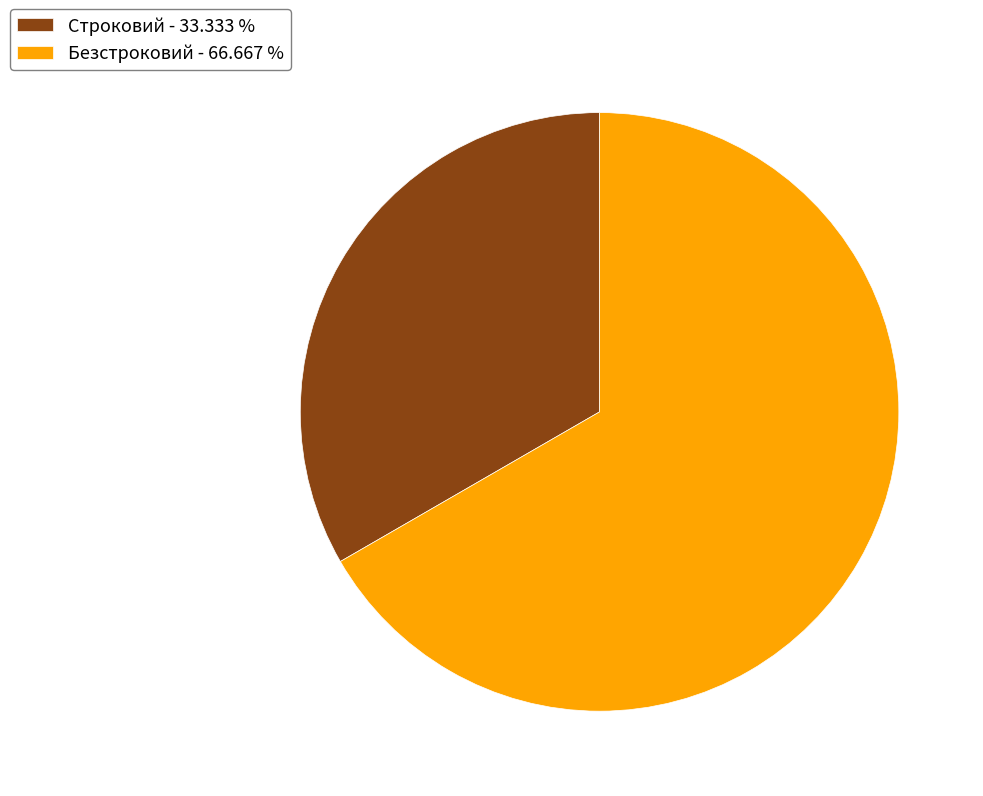

How many segments does this pie chart have?

2